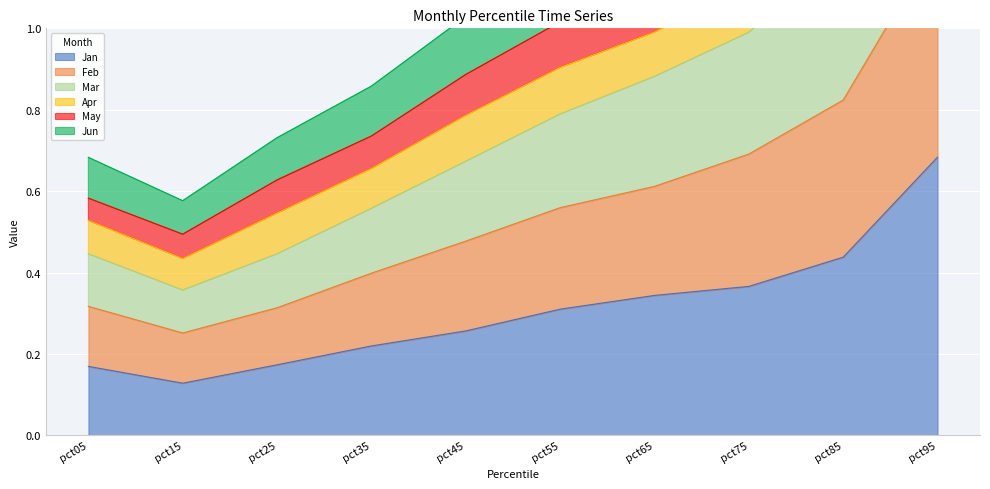

At which label is Jan closest to 0?

pct15